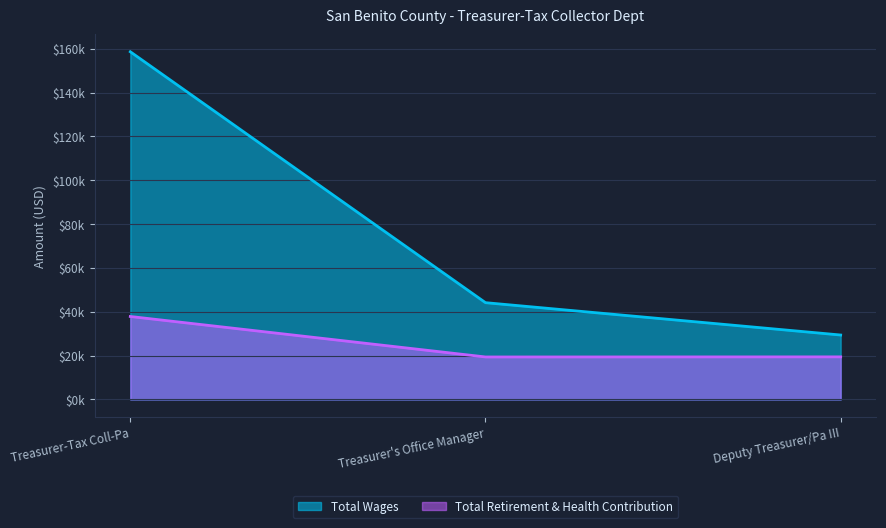

What is the label of the 1st point from the left?

Treasurer-Tax Coll-Pa